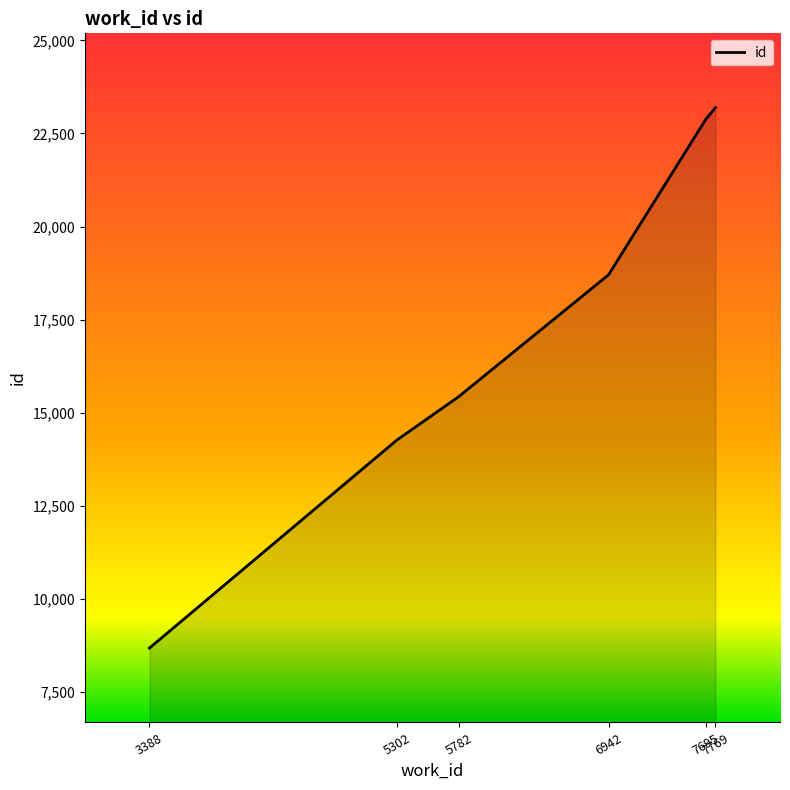

The value at 5782 is 5765. True or false?

False